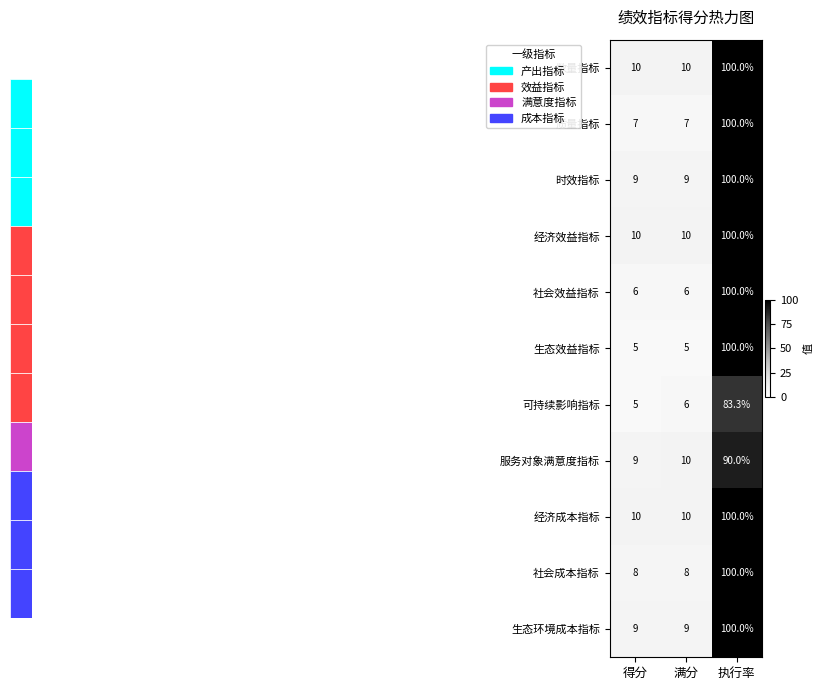

How many series are shown in this chart?

11